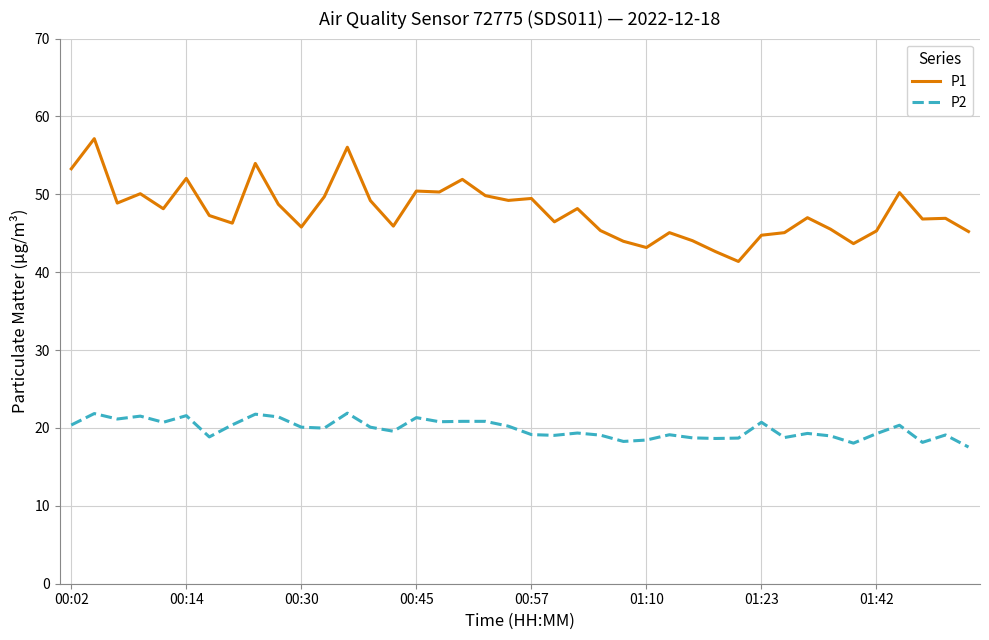

List the series in order of their overall mean, highest first.

P1, P2